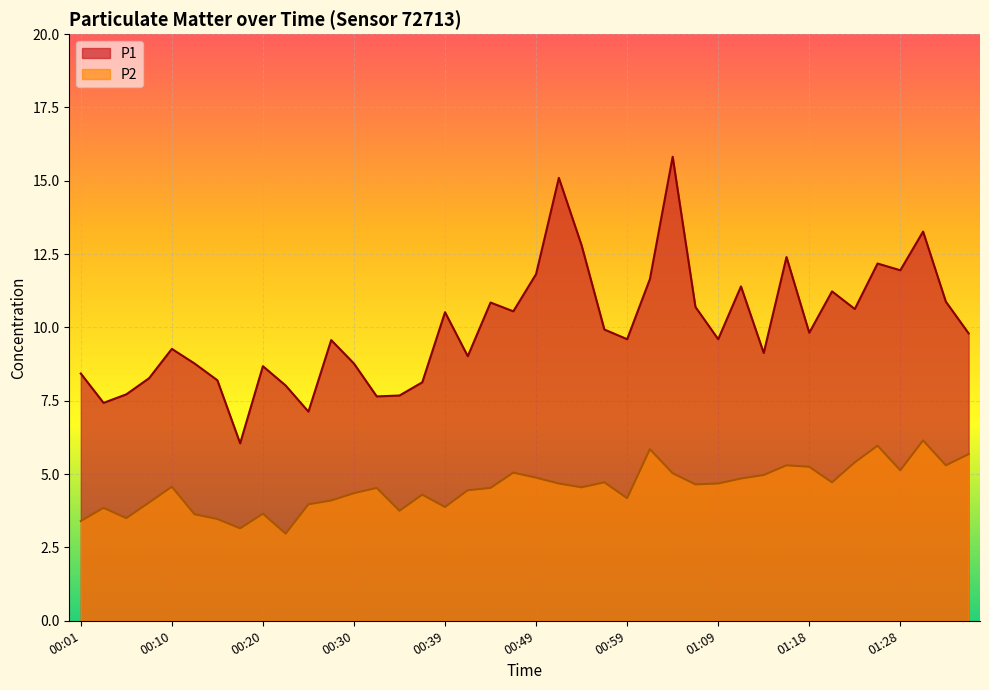

Rank the series at 00:25 from lowest to highest value.

P2, P1